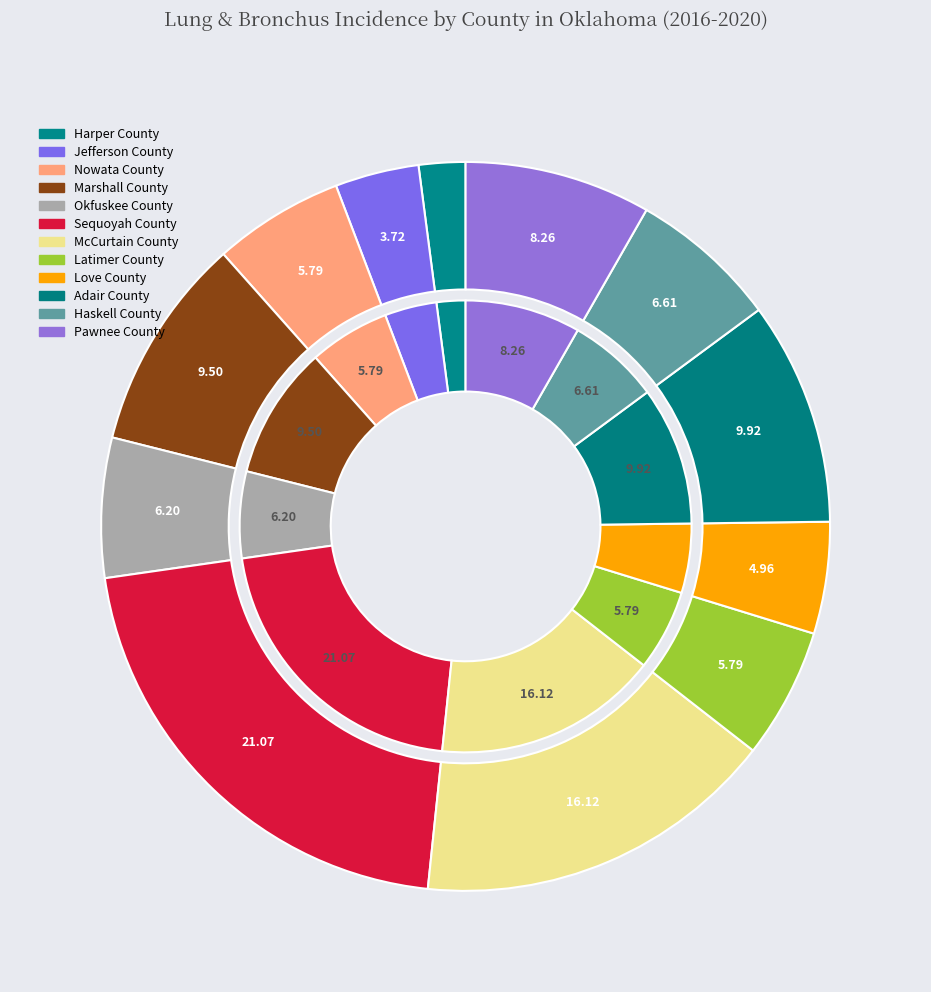

The Latimer County slice represents 6% of the pie. True or false?

True